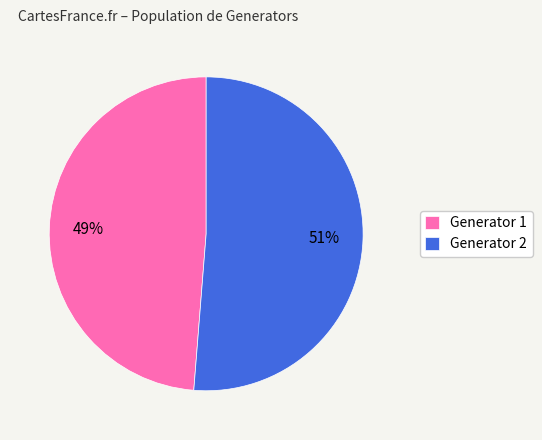

Is the sum of Generator 1 and Generator 2 greater than half?

Yes